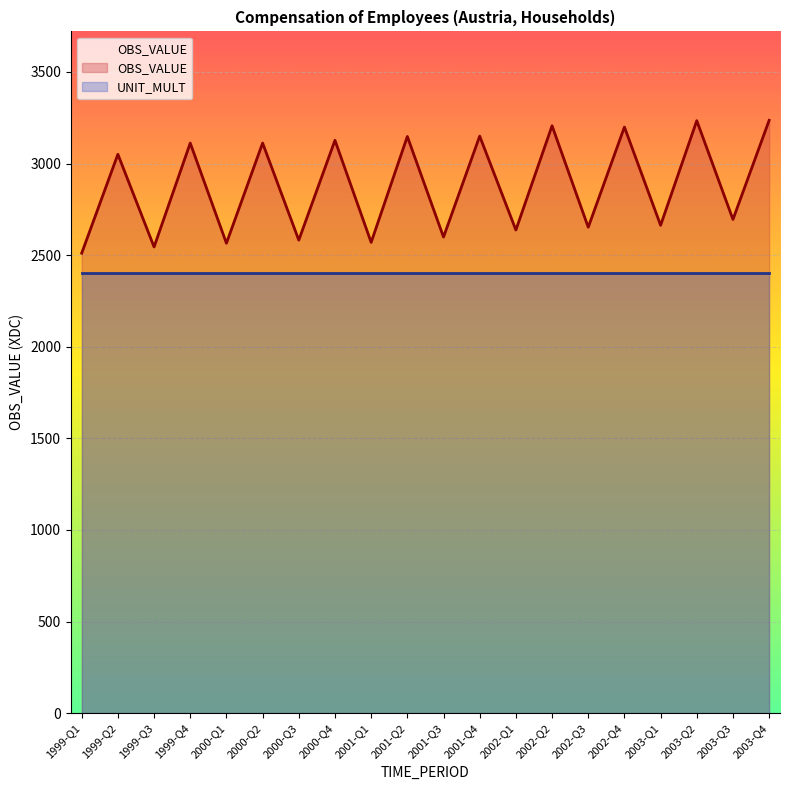

True or false: there are more than 0 points higher than both neighbors.

True